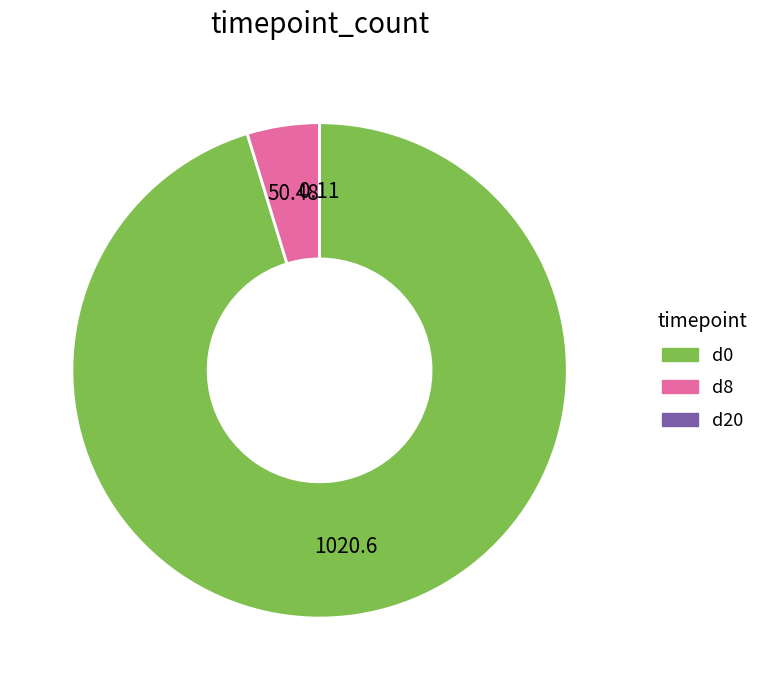

Does any single category account for the majority?

Yes